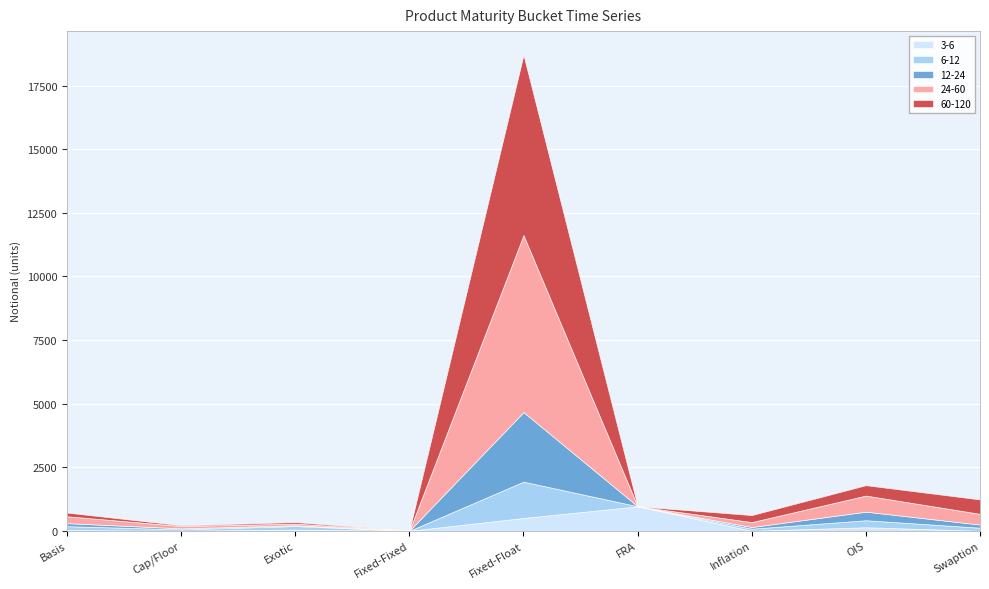

How many values in 12-24 are above zero?

8